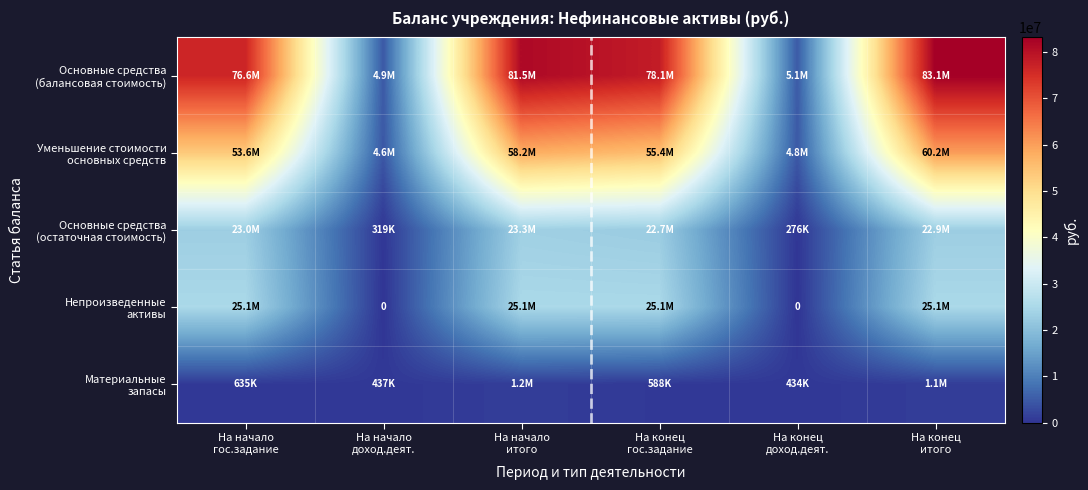

At which label is Уменьшение стоимости основных средств closest to 32405222?

На начало гос.задание